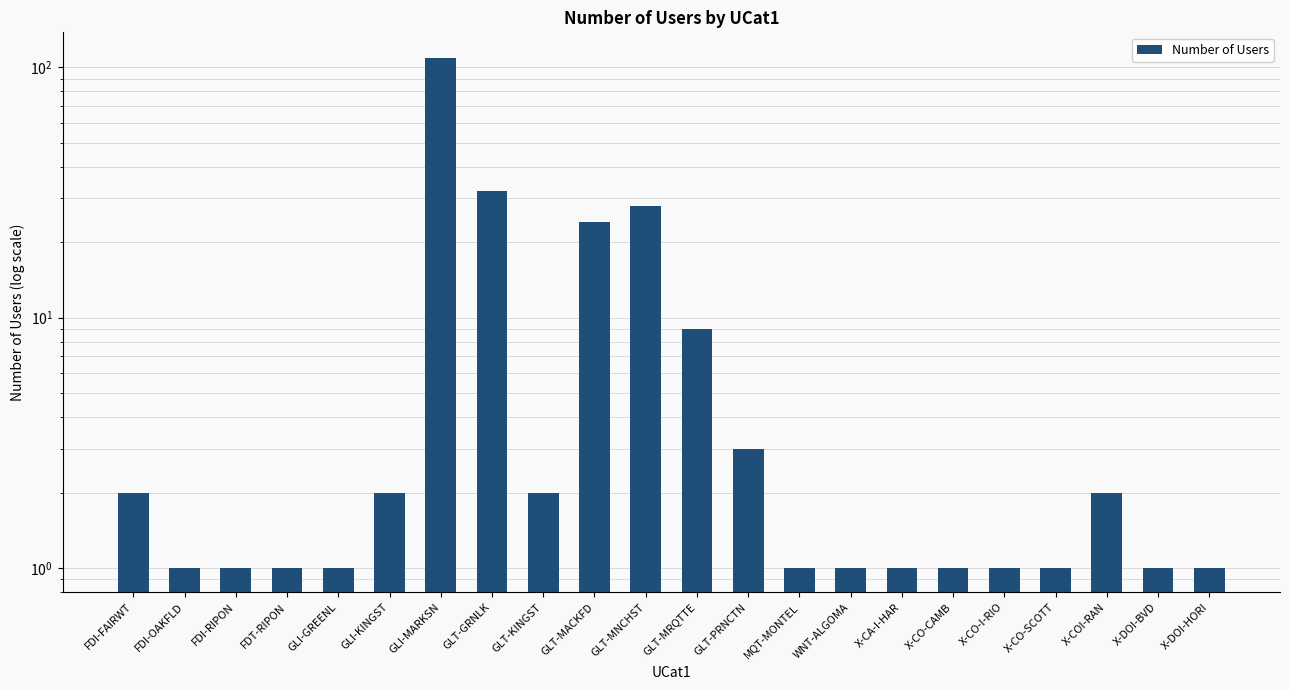

What is the value of the 7th bar from the left?

109